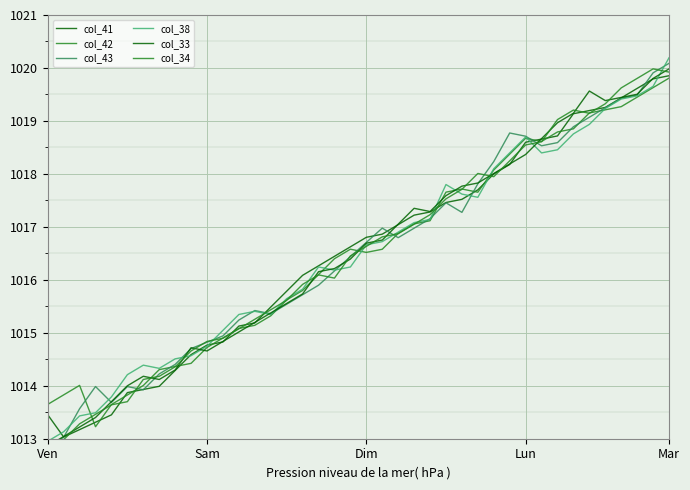

Which category has the lowest value across all series?

Ven